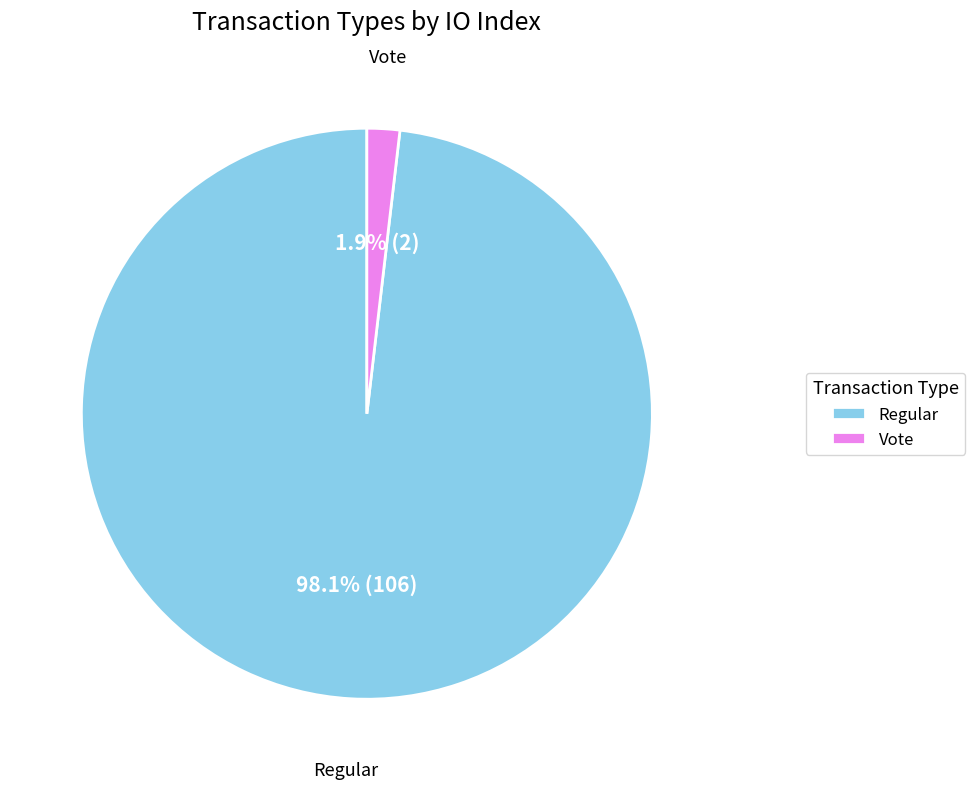

What is the largest slice in the pie chart?

Regular